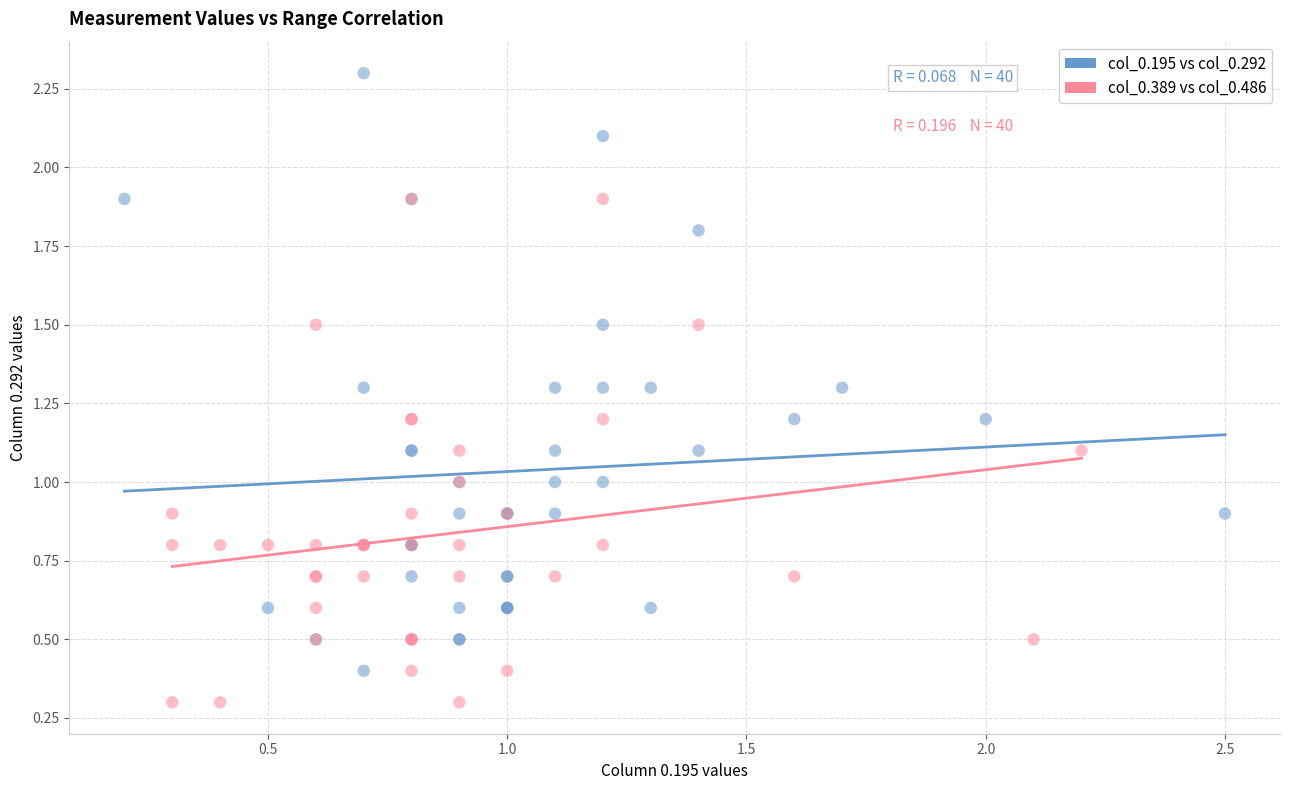

Which series has the largest Y range (max minus min)?

col_0.195 vs col_0.292